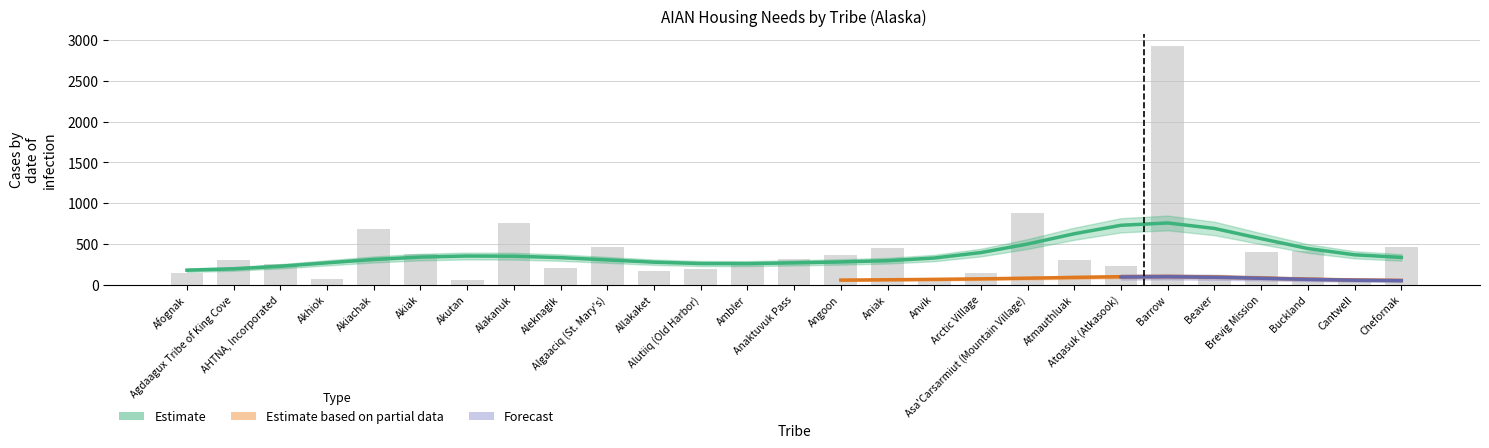

How many values in the Single-race AIAN Persons series exceed 286?

14